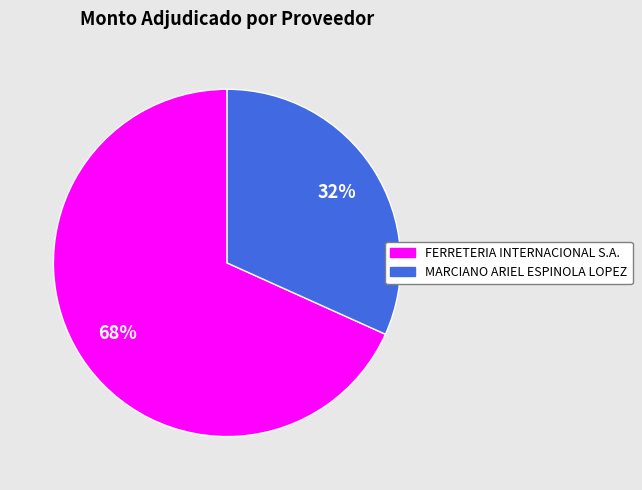

Which slice is the largest?

FERRETERIA INTERNACIONAL S.A.